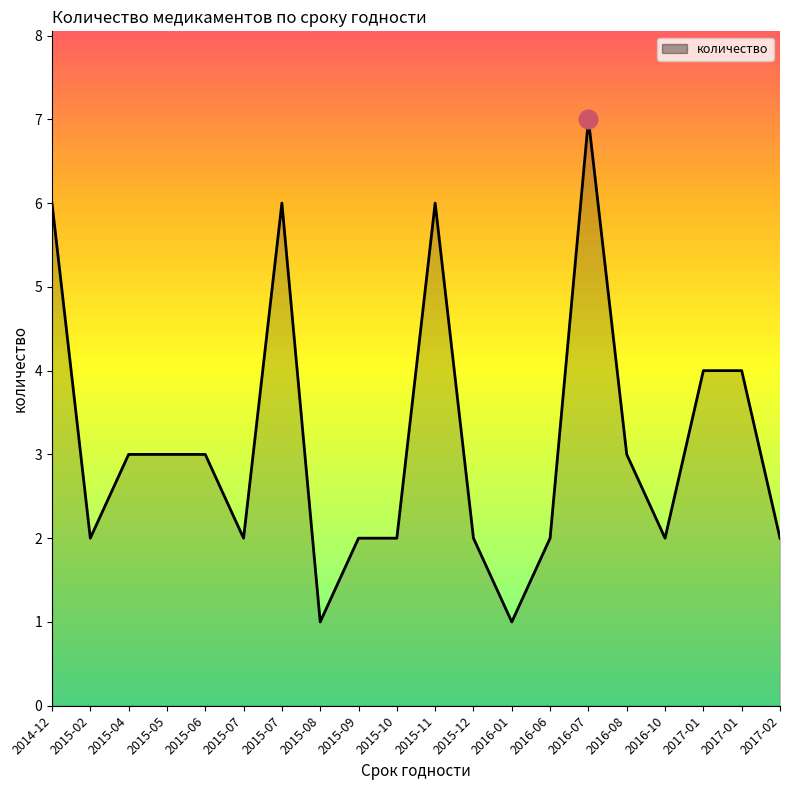

Does the chart have visible grid lines?

No